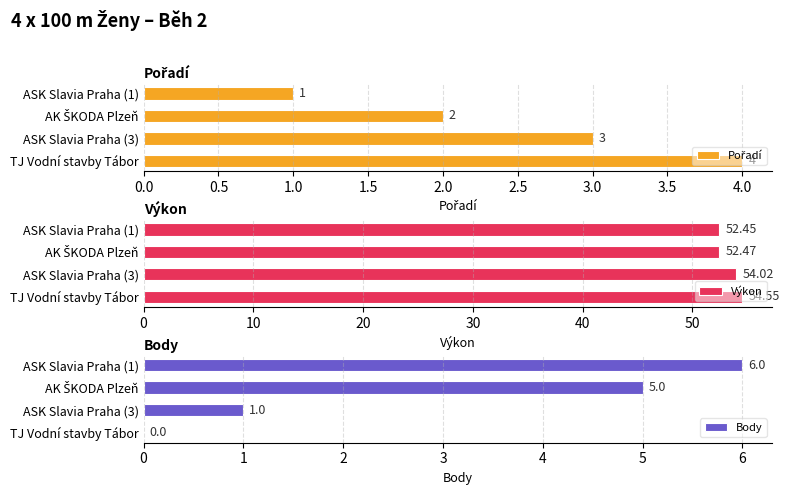

What is the difference between the Výkon values at ASK Slavia Praha (3) and TJ Vodní stavby Tábor?

0.5